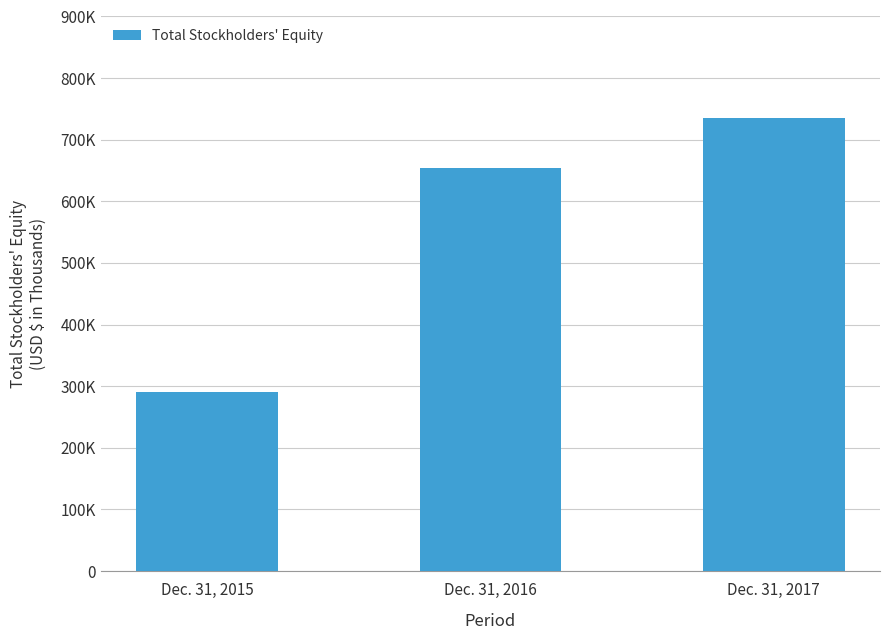

At which category does the chart reach its peak across all series?

Dec. 31, 2017